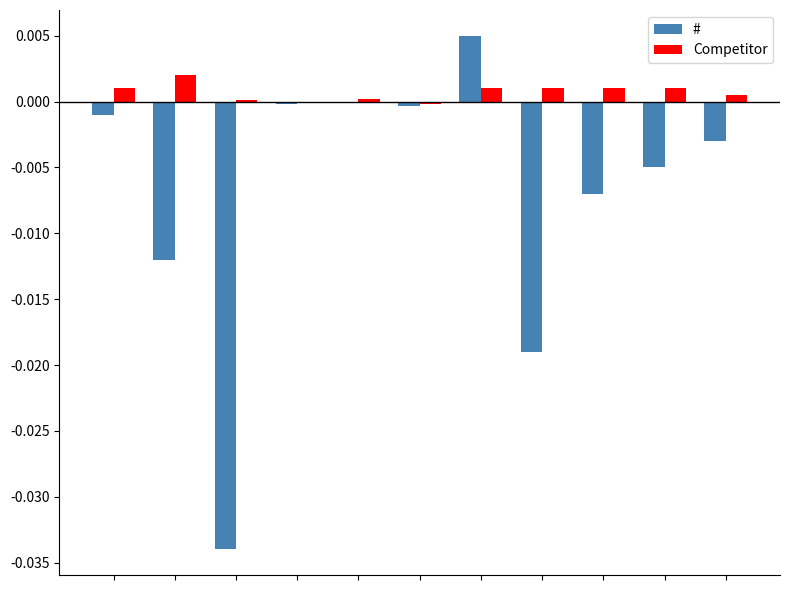

Which series has the largest total across all categories?

Competitor